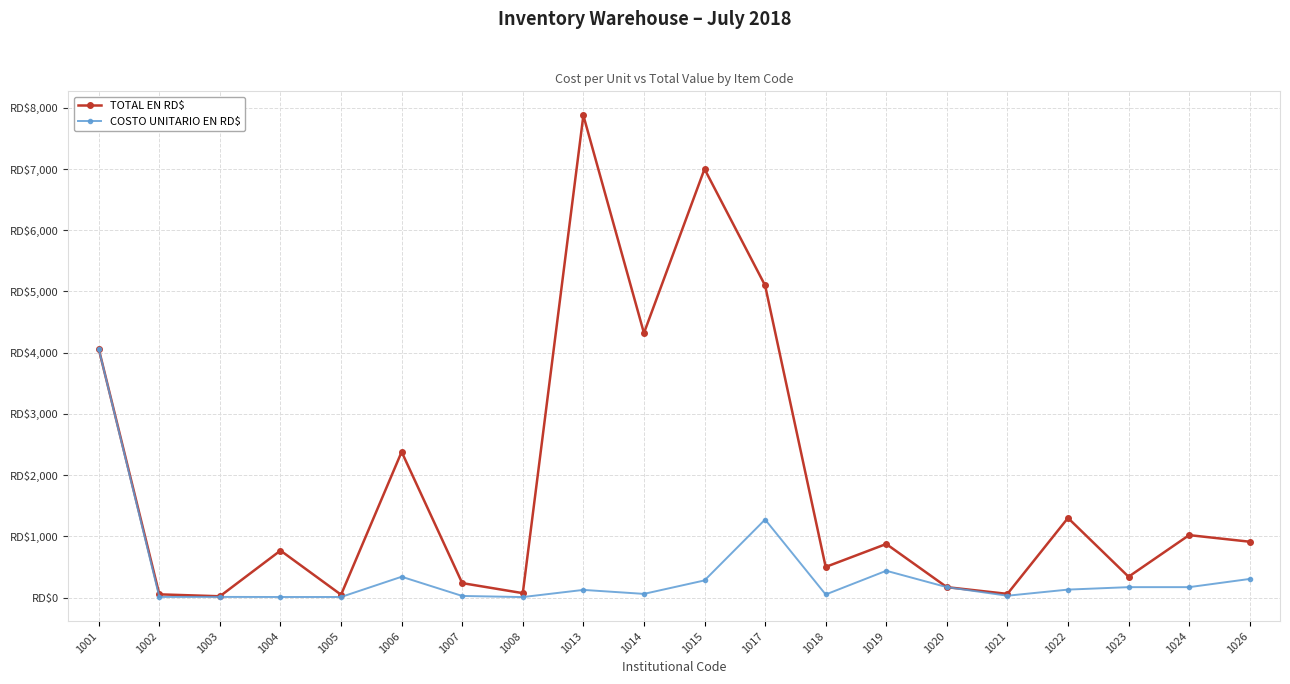

Between 1008 and 1022, which series saw the biggest shift?

TOTAL EN RD$